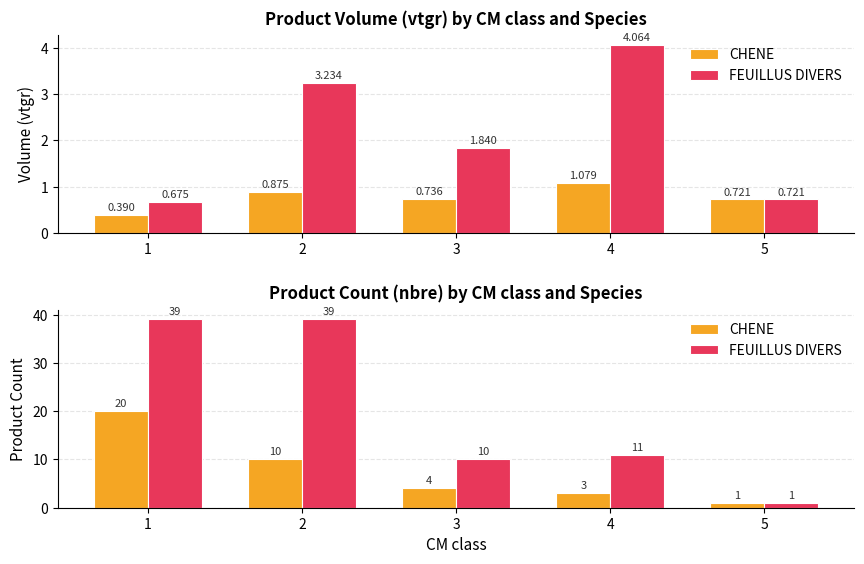

How many categories are shown in the chart?

5